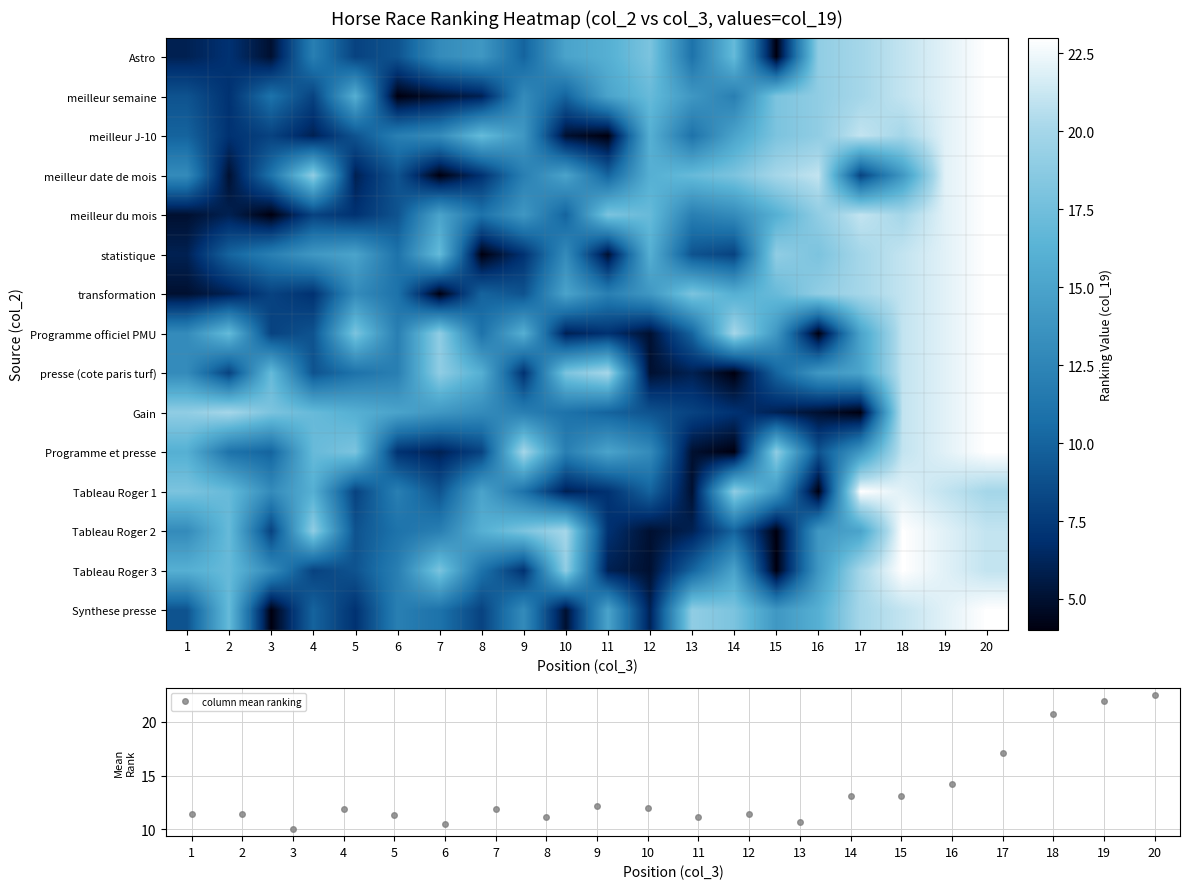

Is it true that column mean ranking equals 28.7 at 17?

False